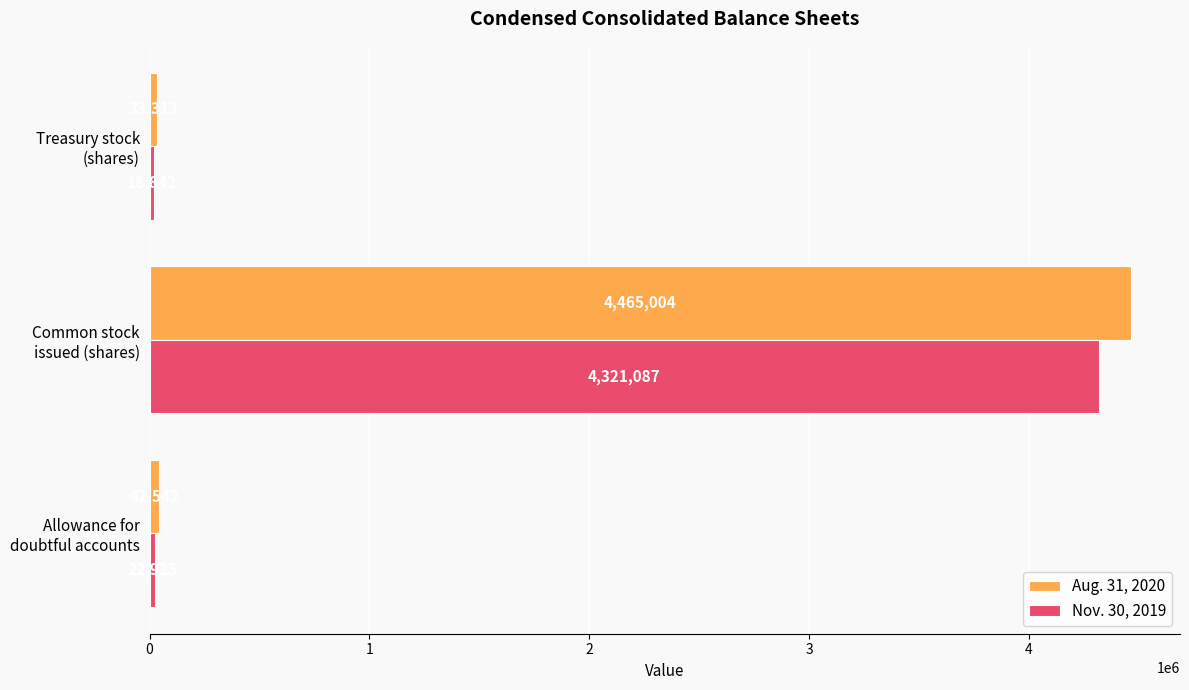

Count the number of categories in the chart.

3